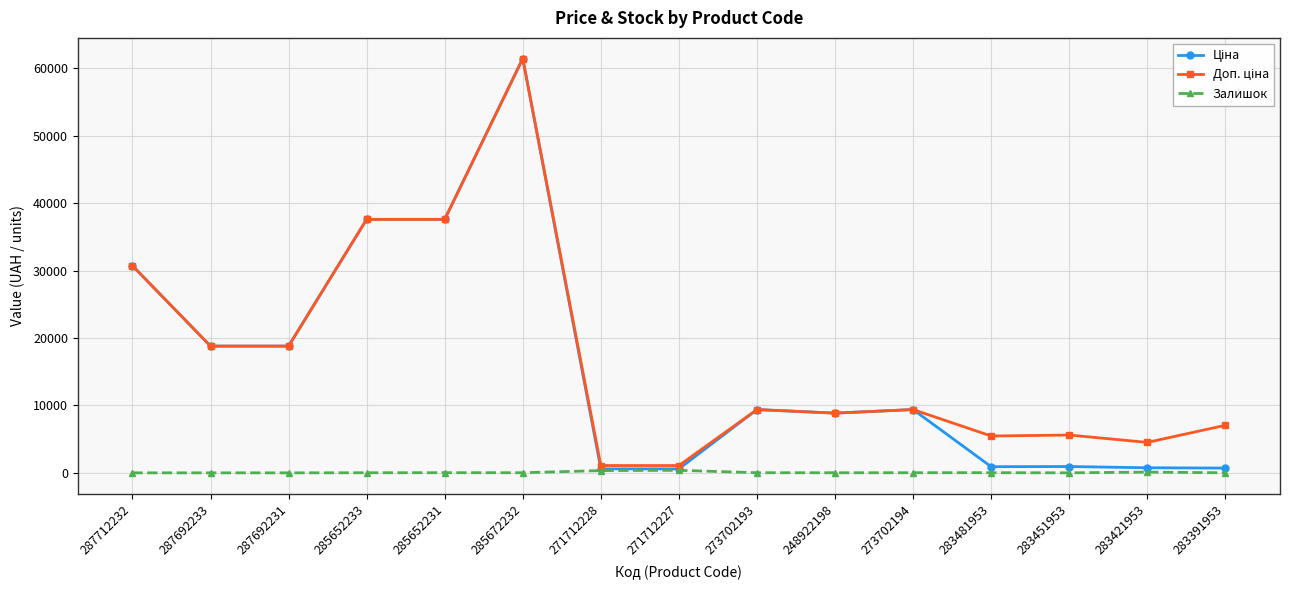

What is the greatest value displayed?

61434.3